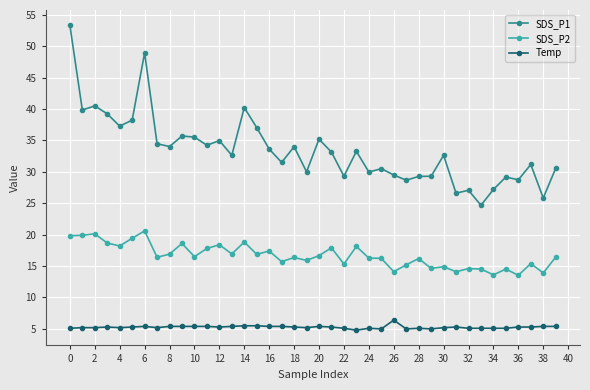

Which series has the largest range (max minus min)?

SDS_P1